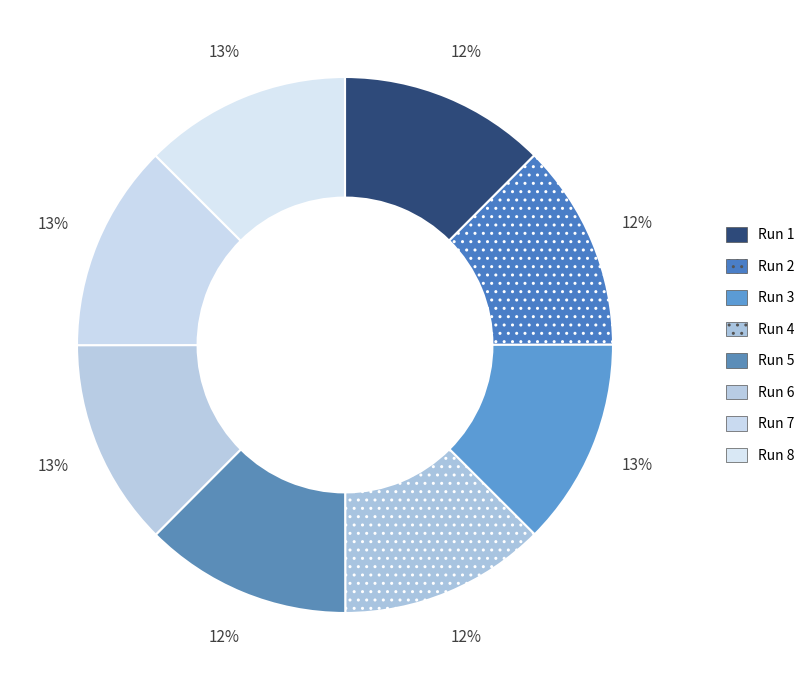

How many segments does this pie chart have?

8